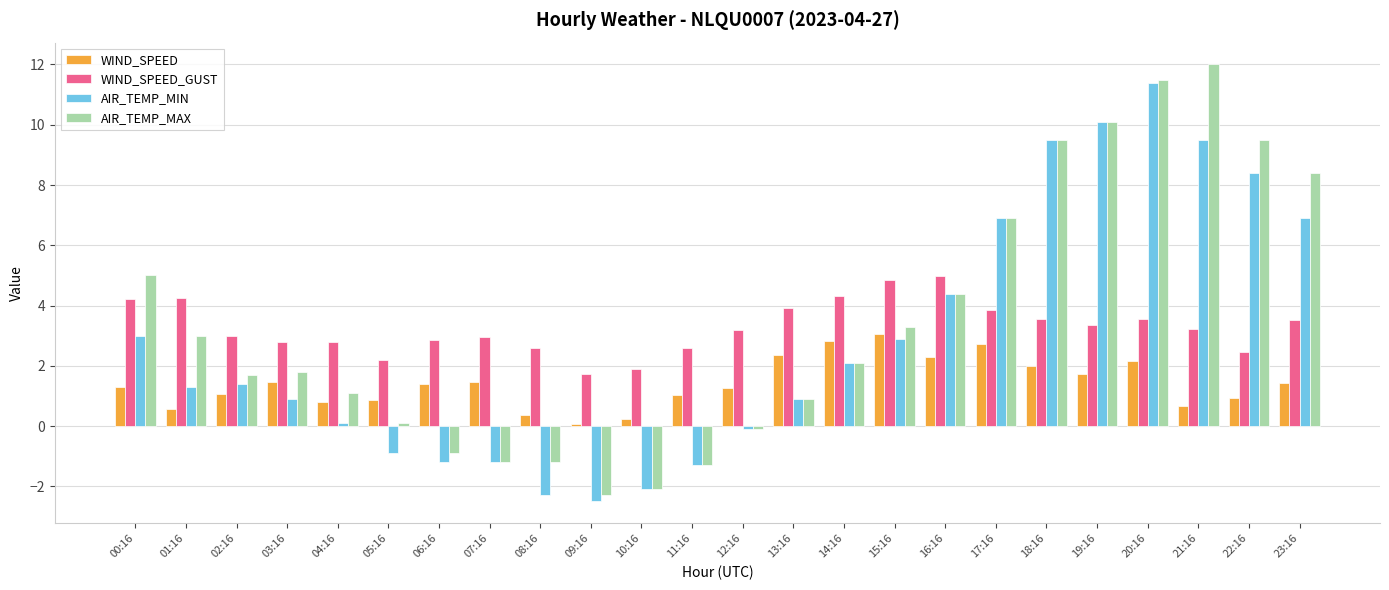

What is the spread (max minus min) of values at 13:16?

3.0